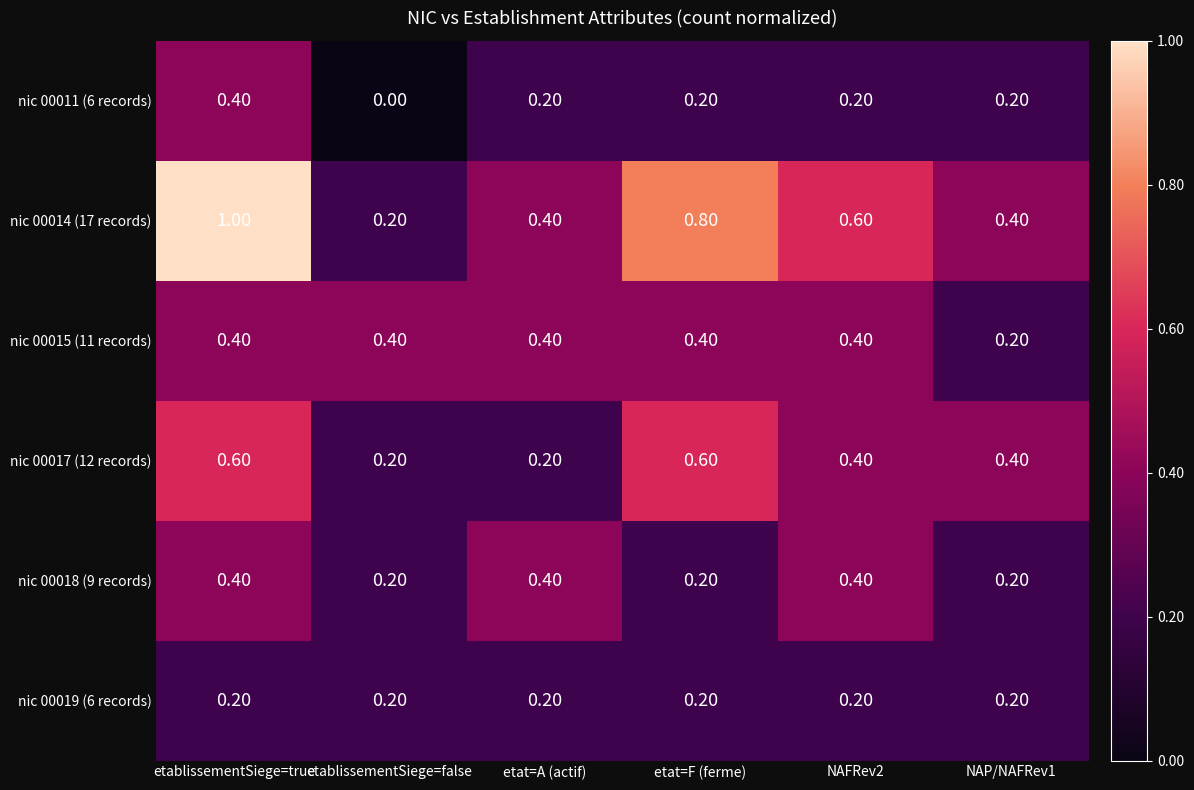

Which series has the largest range (max minus min)?

nic 00014 (17 records)